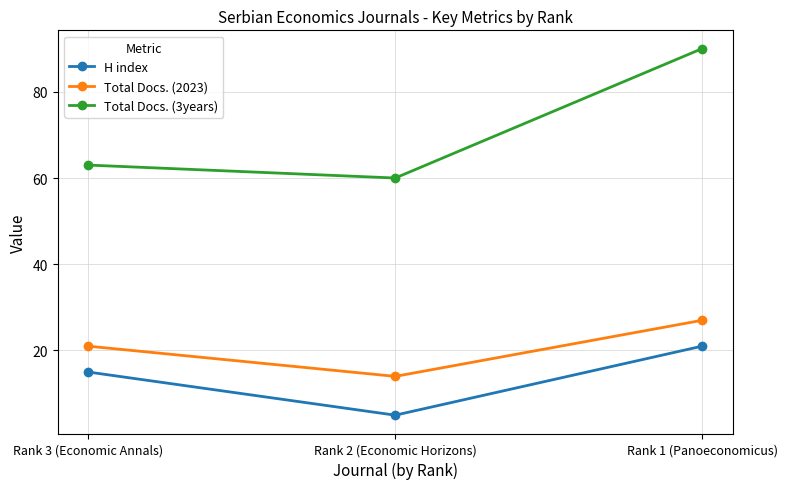

List the series in order of their peak value, lowest first.

H index, Total Docs. (2023), Total Docs. (3years)